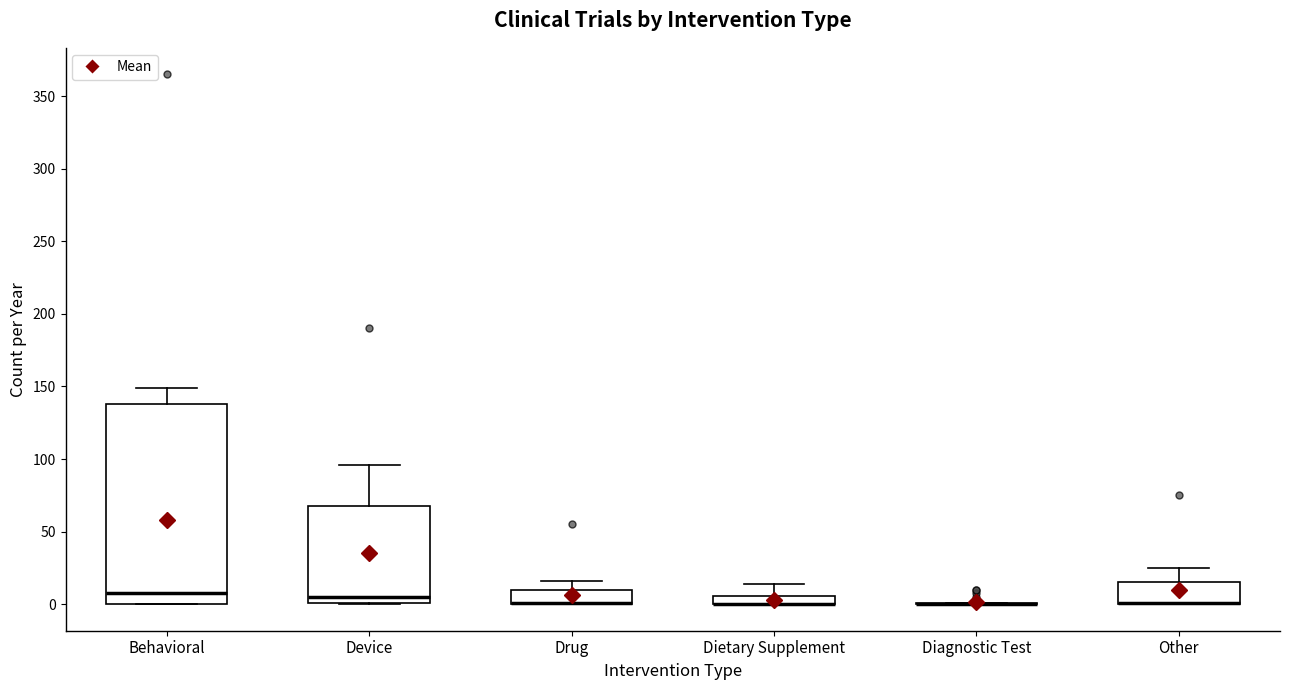

Which box is the tallest, from its lower edge to its upper edge?

Behavioral